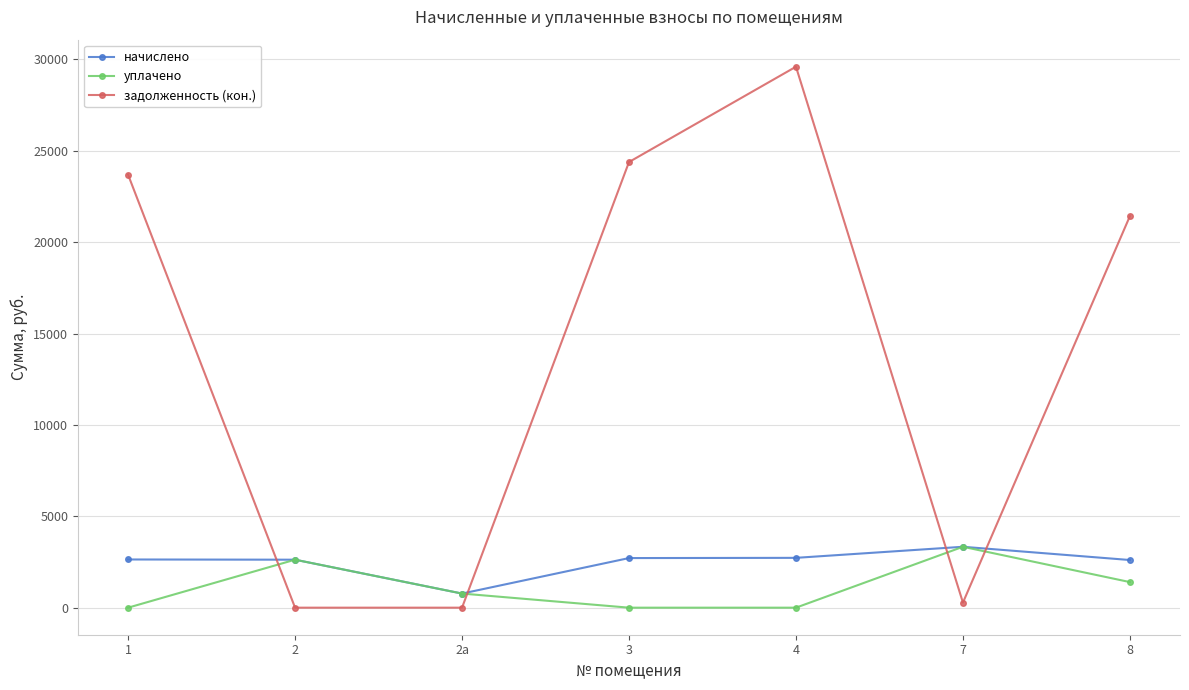

Does the chart have visible grid lines?

Yes